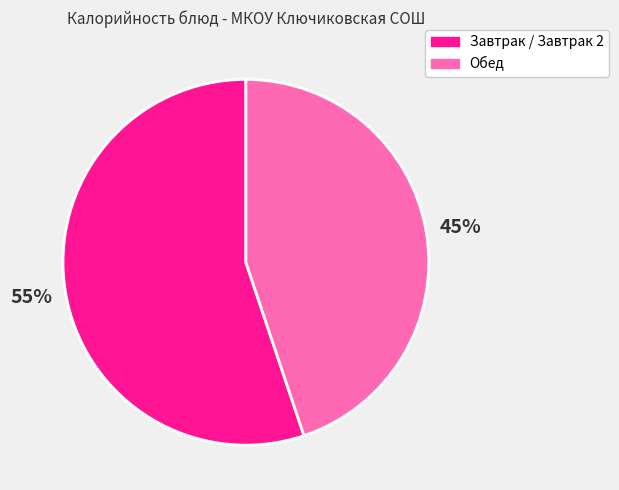

Which category accounts for the majority?

Завтрак / Завтрак 2